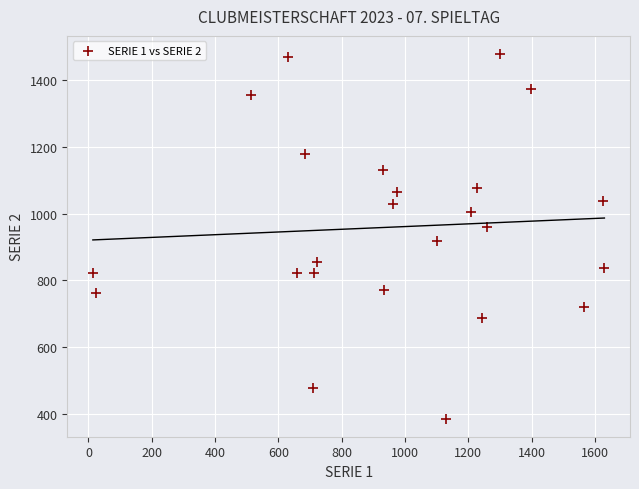

What Y value in the scatter plot is closest to 932?

919